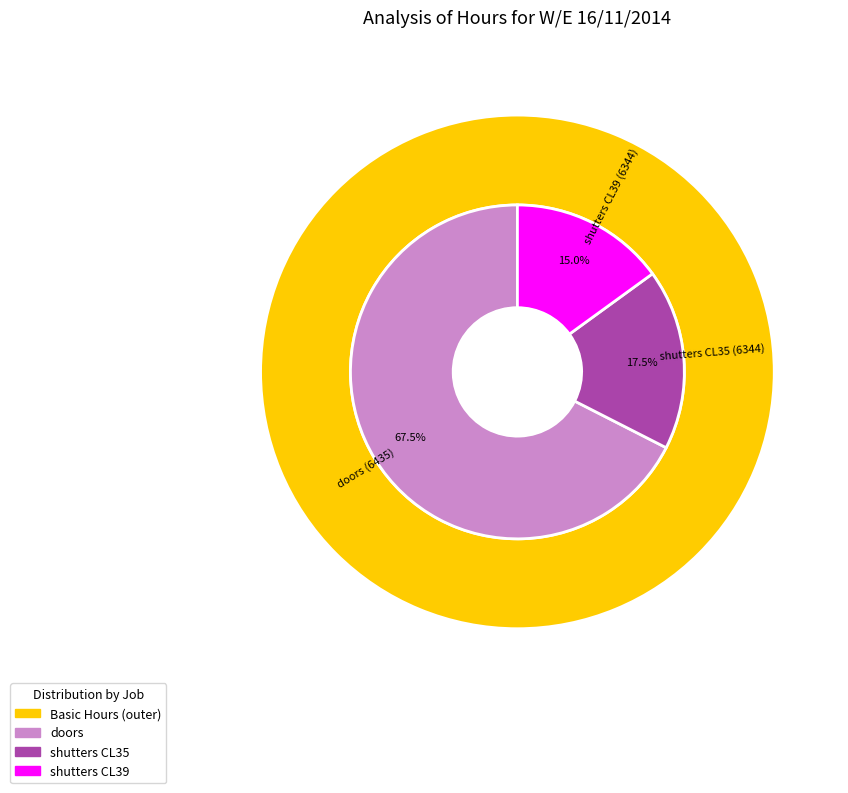

Is it true that Public Holiday is 1% of the pie?

False